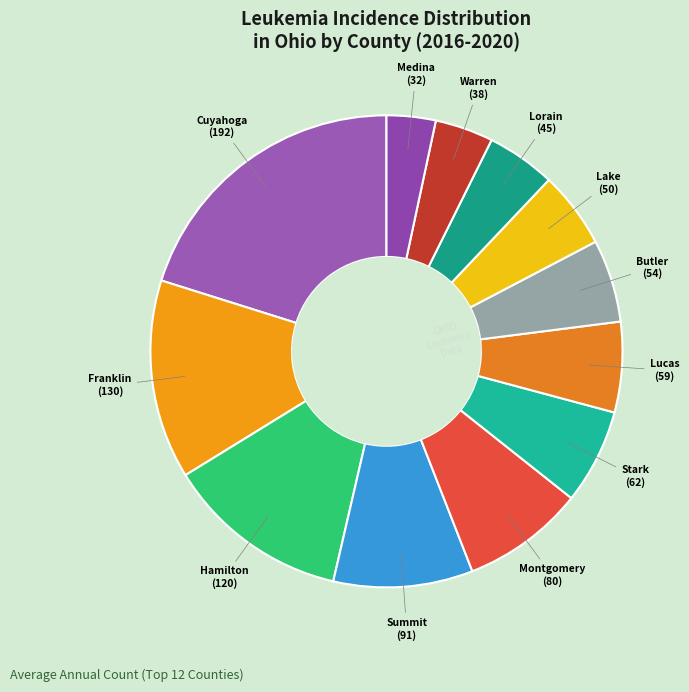

Which slice is the largest?

Cuyahoga